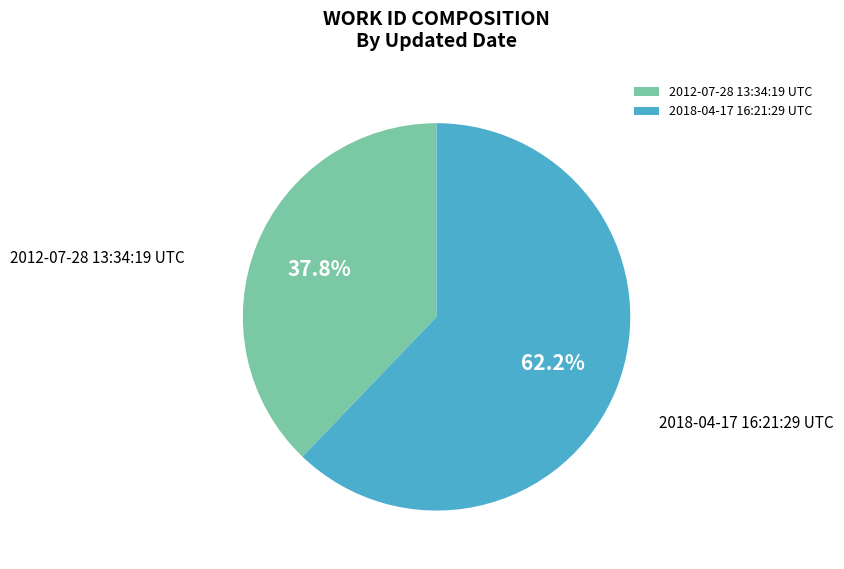

To the nearest percent, what is the average slice percentage?

50%